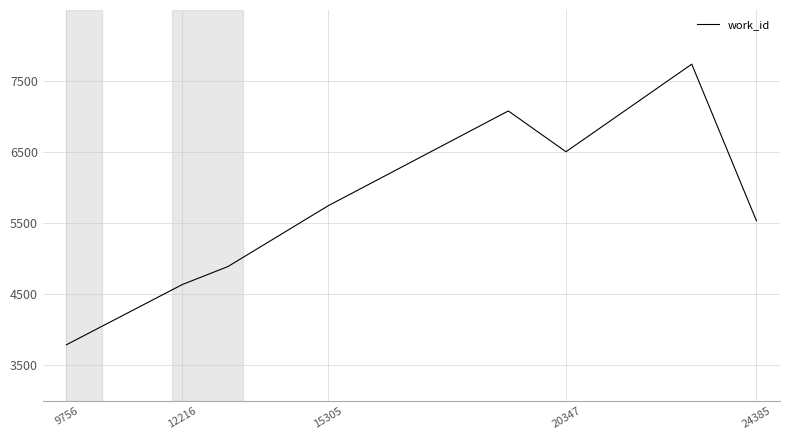

What is the maximum value shown in the chart?

7738